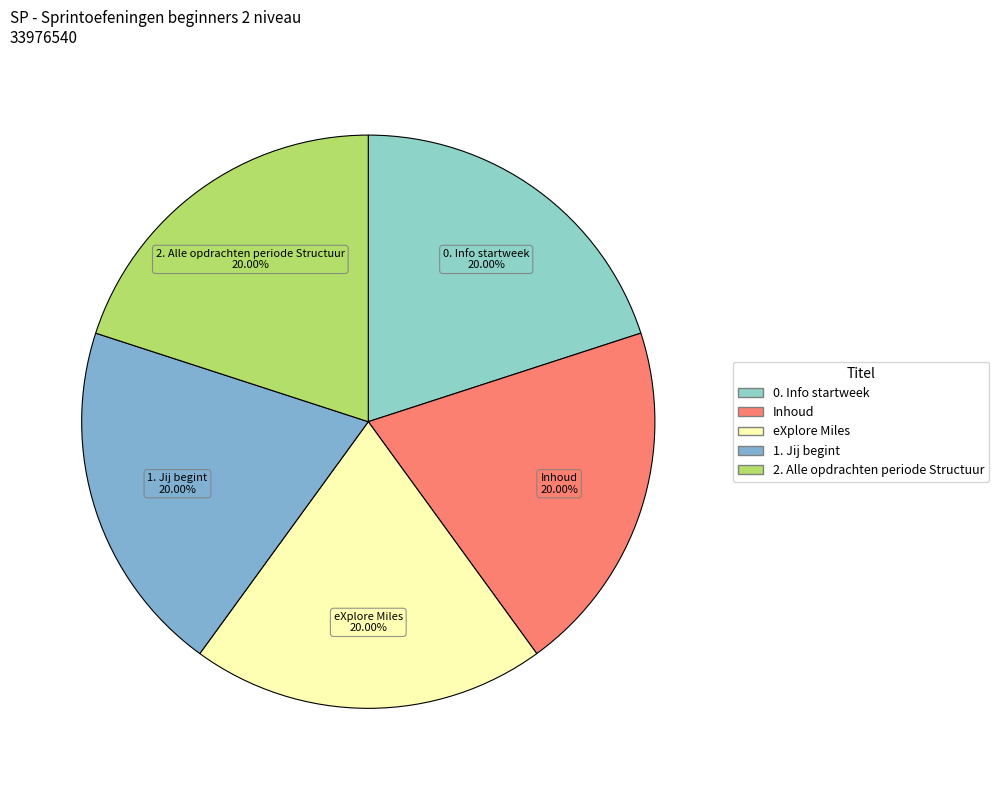

How many slices are in this pie chart?

5